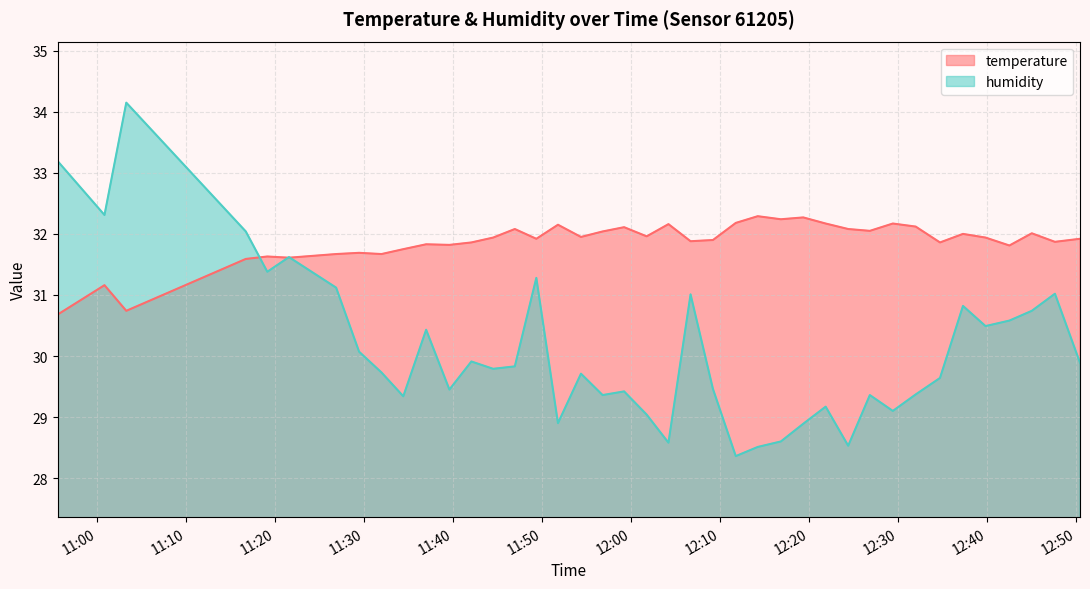

How many intersections are there between temperature and humidity?

3